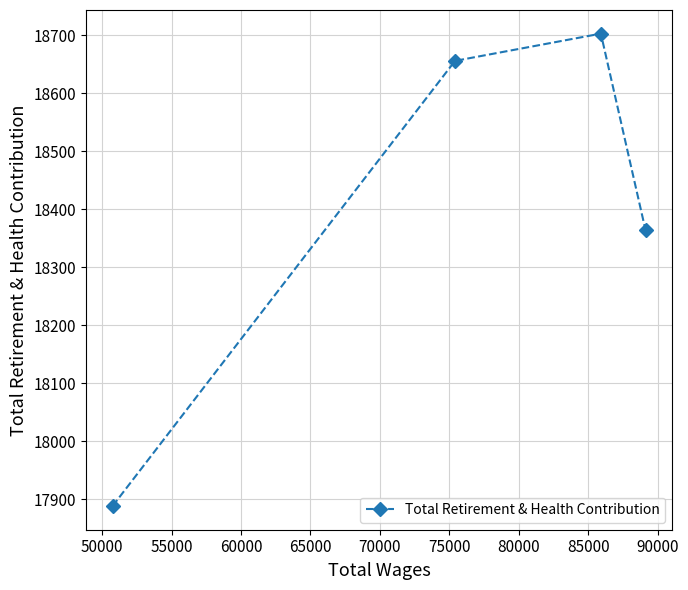

What is the value of the 4th point from the left?

18364